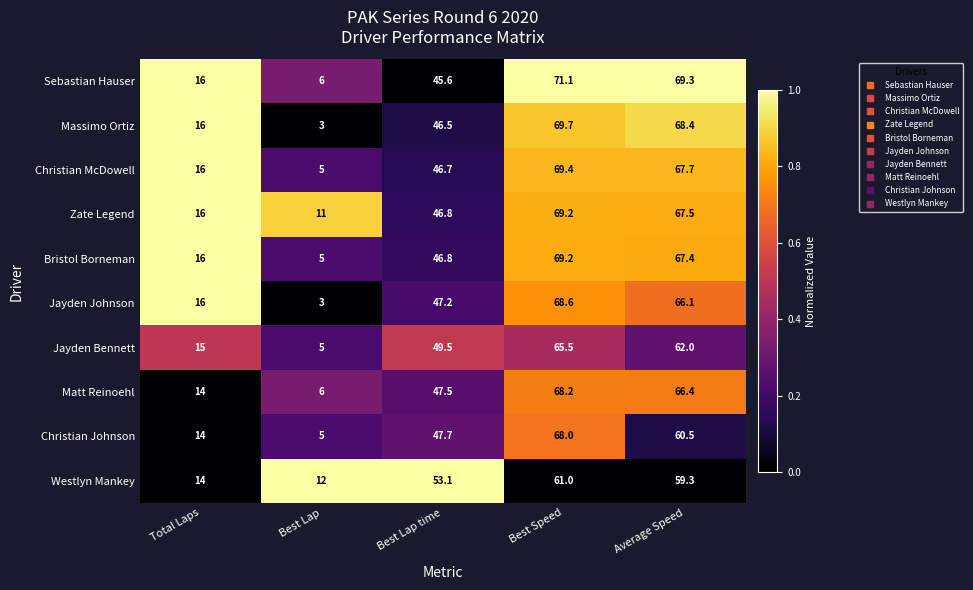

Where does the Zate Legend series first go above 46?

Best Lap time